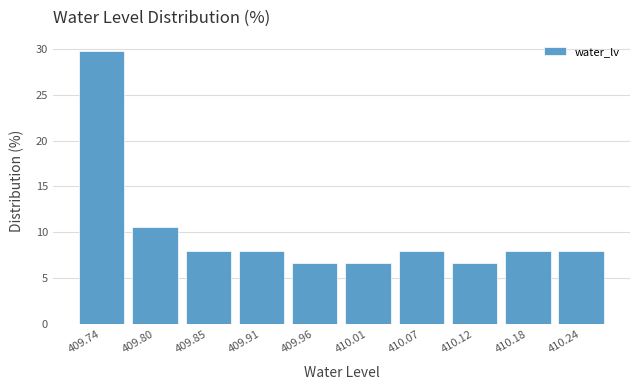

Reading left to right, transcribe all the data shown in this chart.

29.8	10.6	7.9	7.9	6.6	6.6	7.9	6.6	7.9	7.9